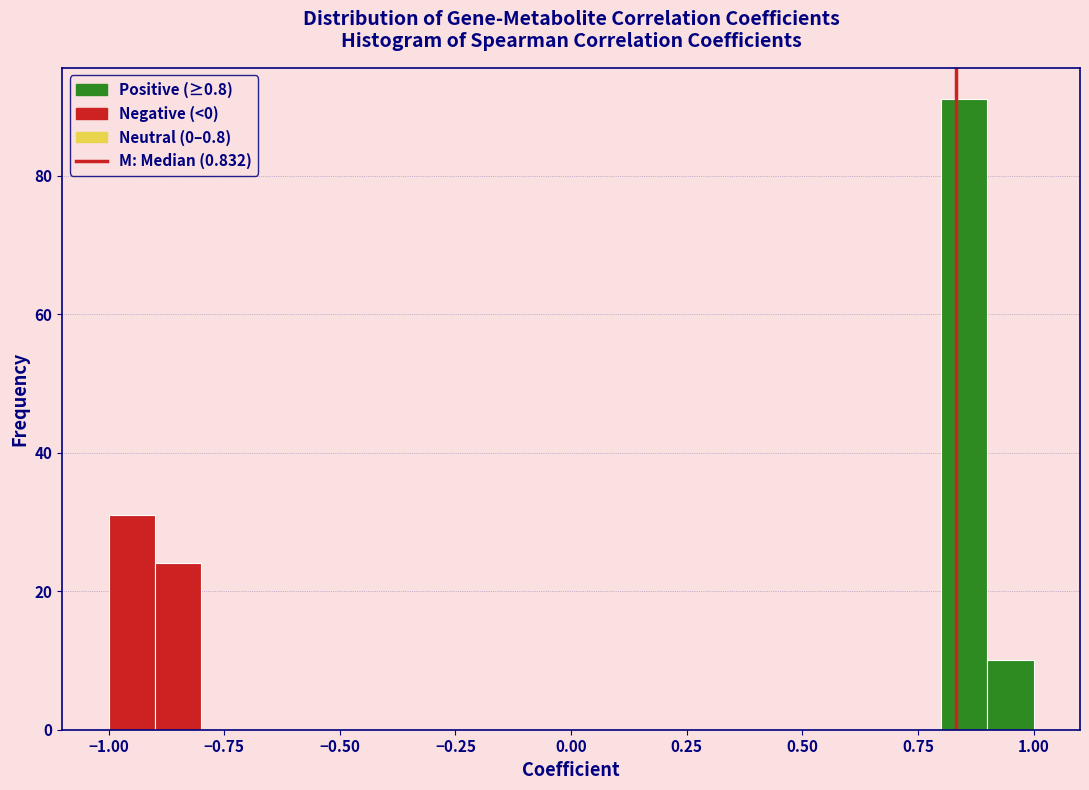

Around what value on the x-axis is the tallest bar? Give the approximate position of its centre, as read against the axis.

0.85